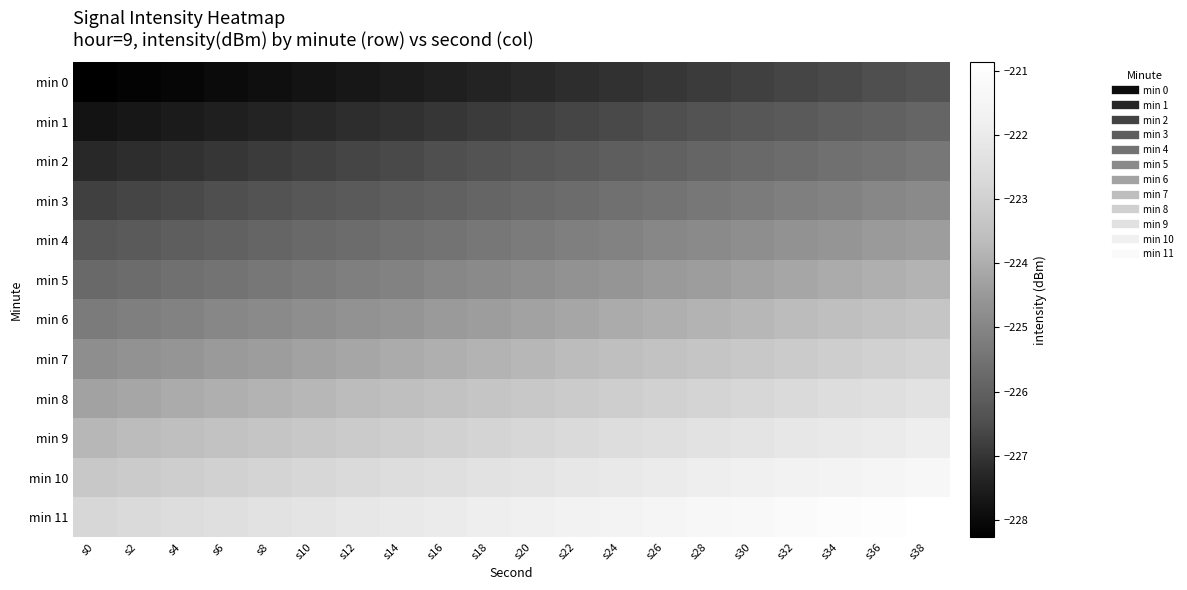

Which category has the highest value across all series?

s38